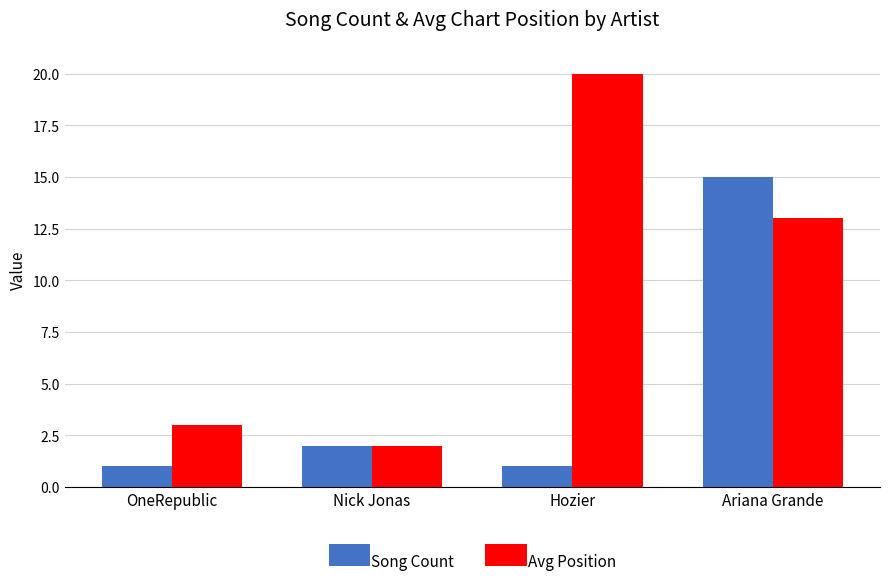

The Song Count series shows 1 at Hozier. True or false?

True